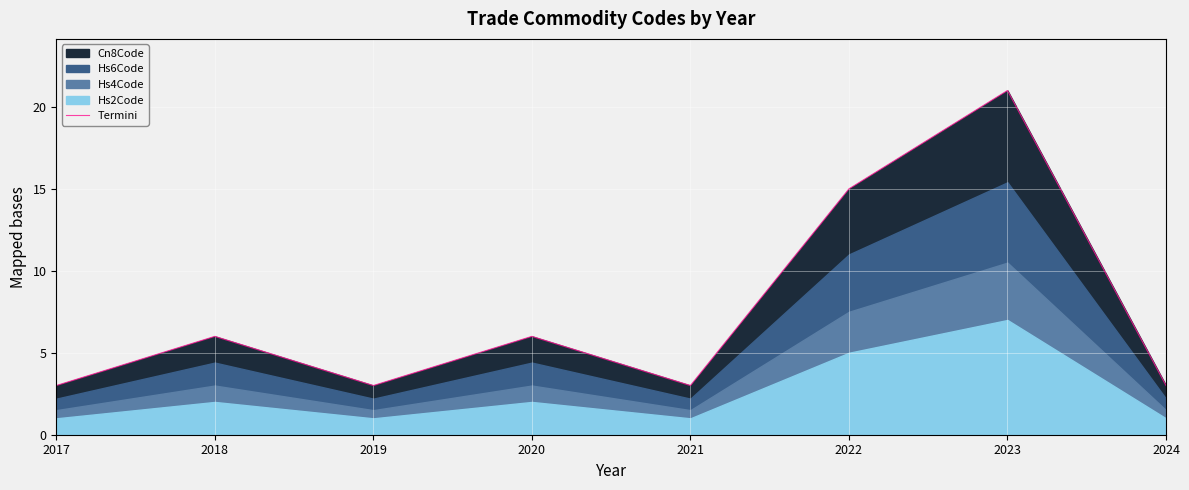

True or false: the data has more than 1 interior local peaks.

True